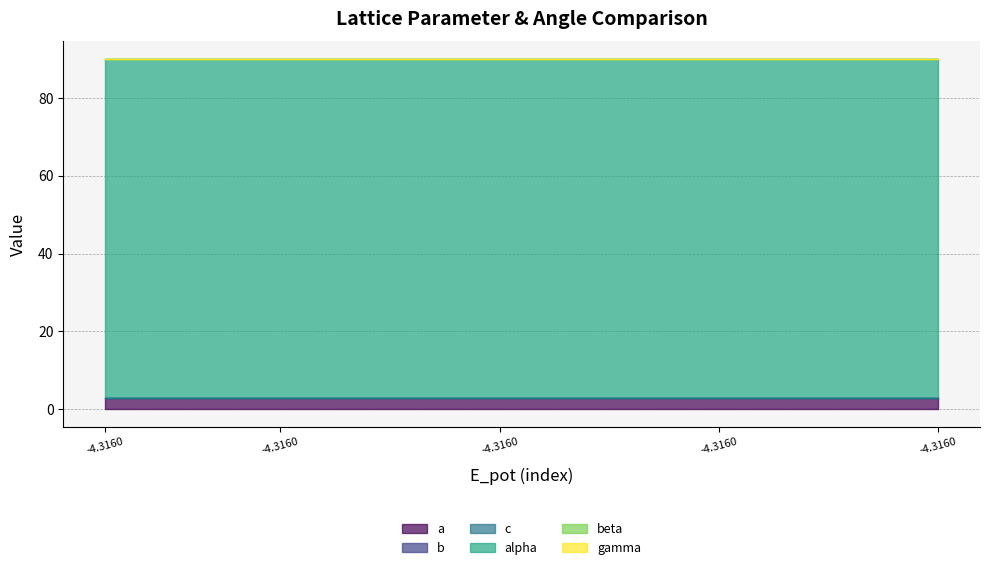

The value of beta at 8 is 60.7. True or false?

False